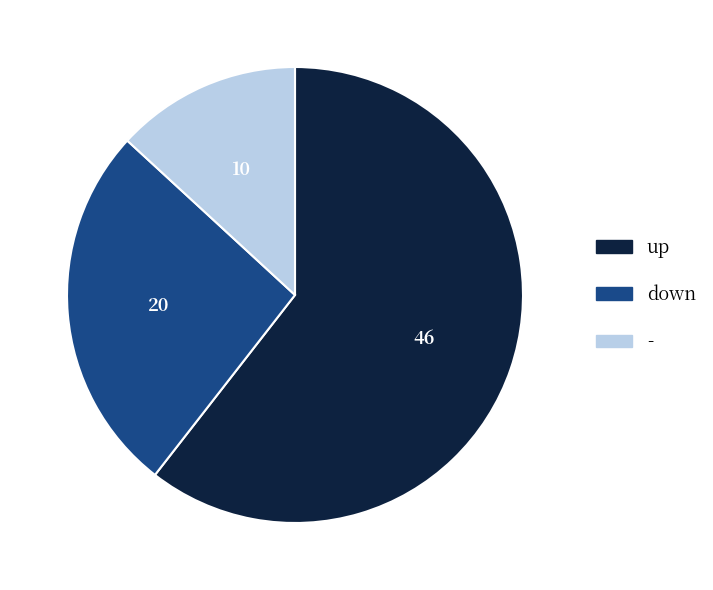

Do down and up together represent more than half of the pie?

Yes